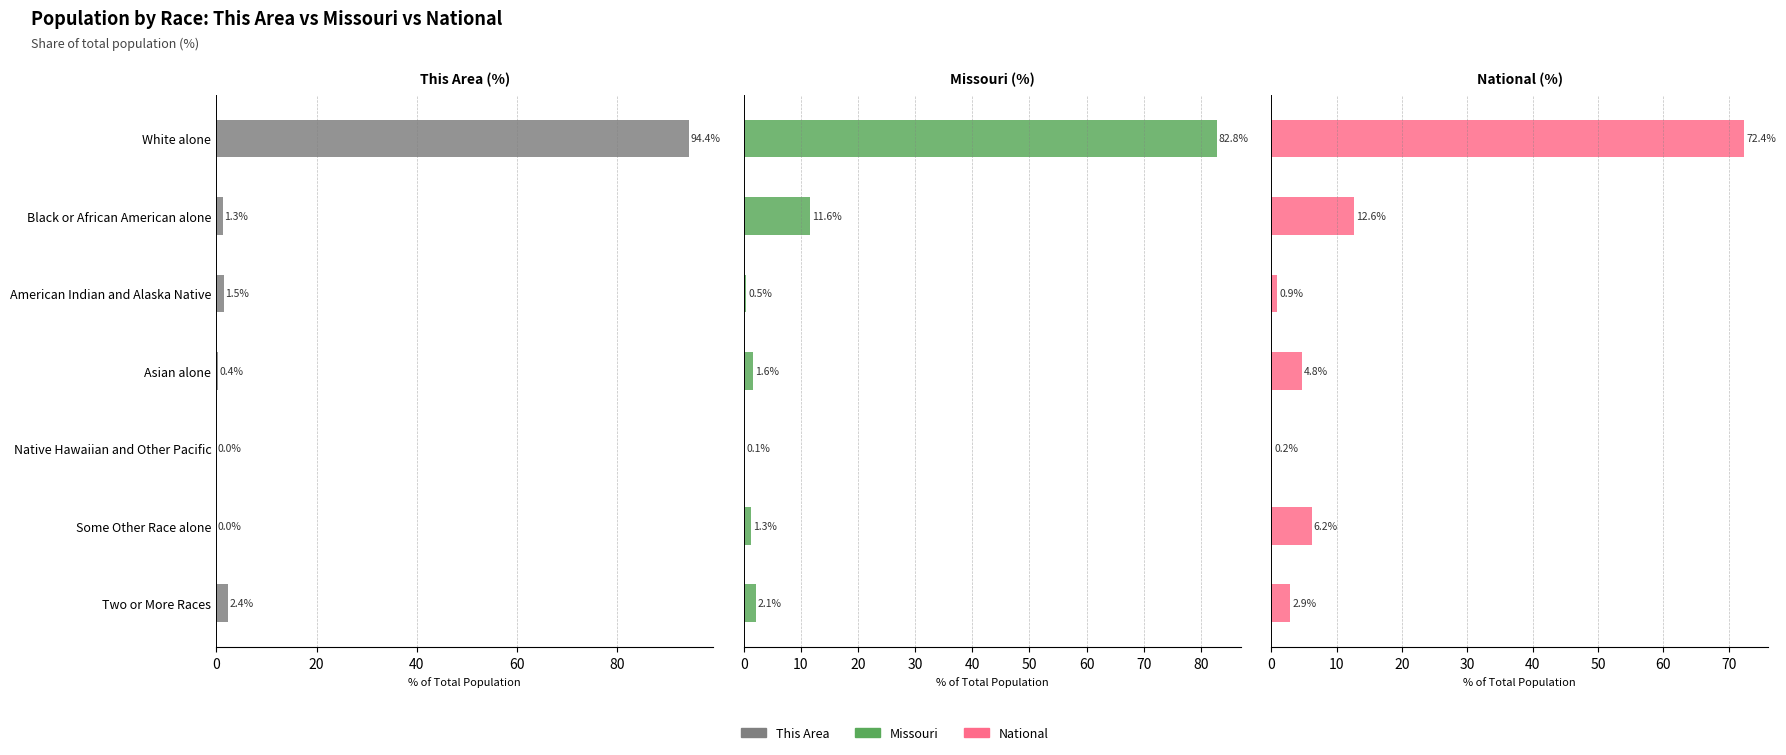

Reading right to left, list all the values displayed in this chart.

This Area: 2.4	0.0	0.0	0.4	1.5	1.3	94.4
Missouri: 2.1	1.3	0.1	1.6	0.5	11.6	82.8
National: 2.9	6.2	0.2	4.8	0.9	12.6	72.4